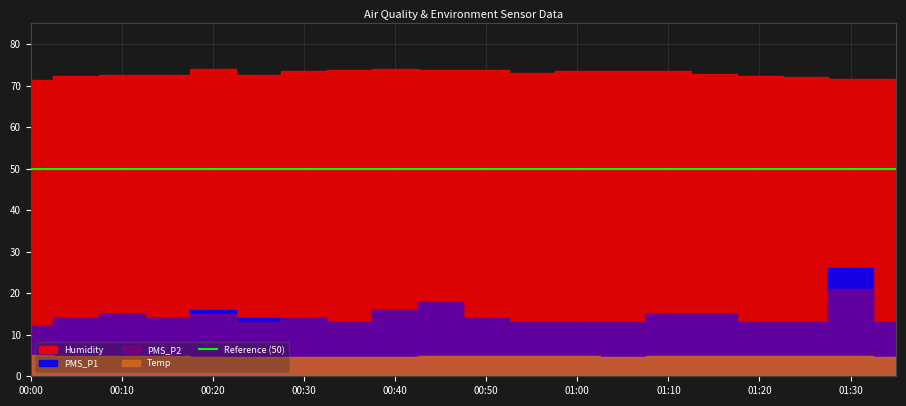

Where does the PMS_P2 series first go above 14?

2021/11/21 00:10